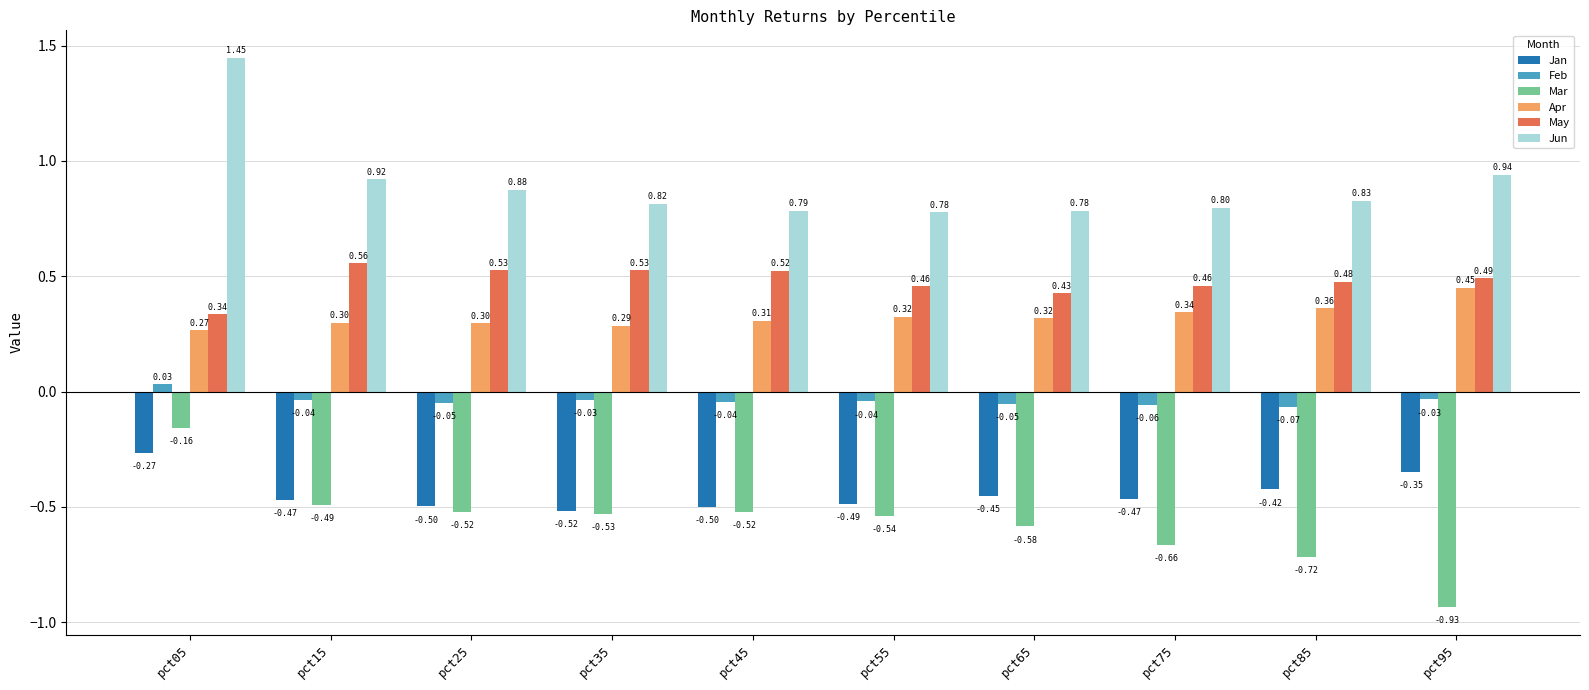

Rank the series at pct65 from lowest to highest value.

Mar, Jan, Feb, Apr, May, Jun